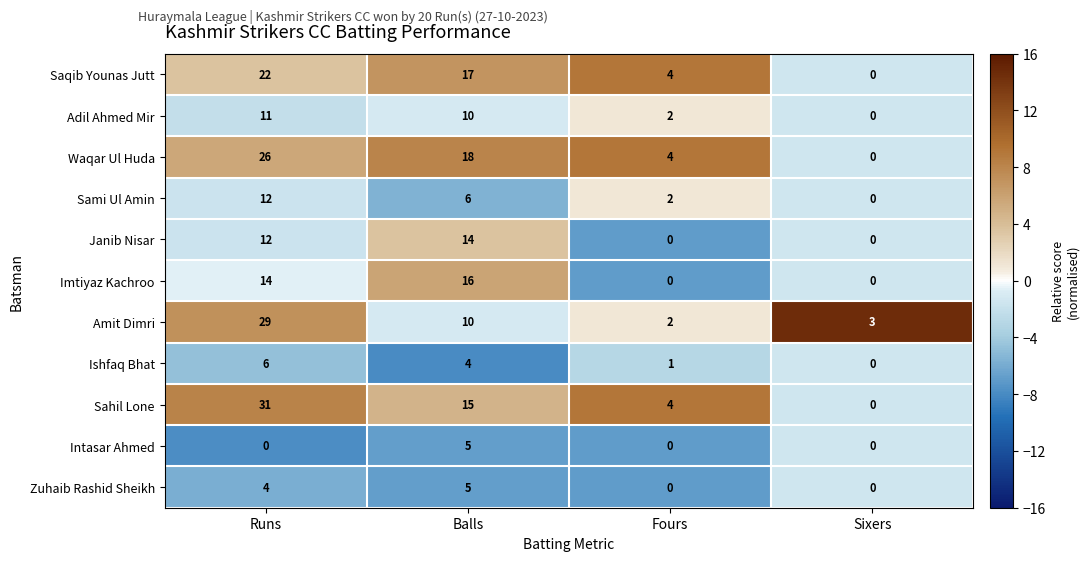

What is the sum of the Intasar Ahmed values at Balls and Sixers?

5